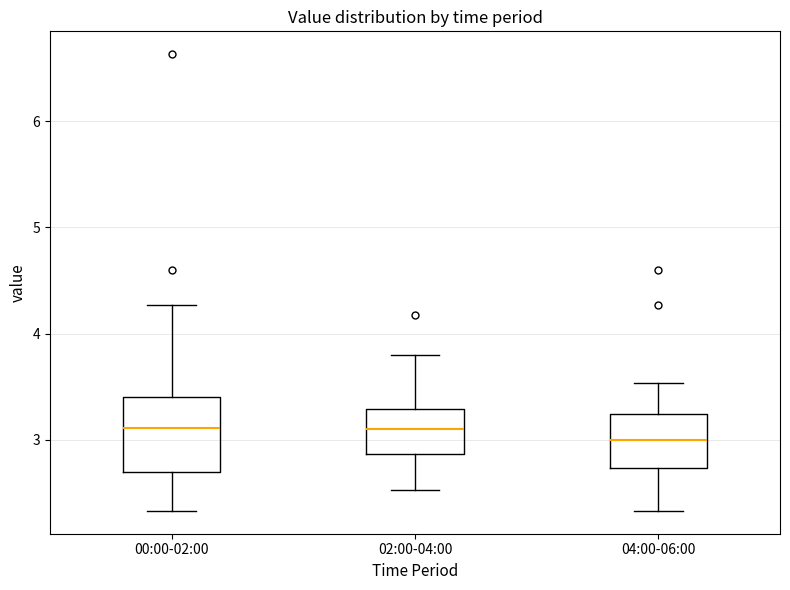

Reading left to right, transcribe this box plot: for each box, give where its median line is, the range the box spans, and where its two whiskers end, as read against the y-axis. The values are not printed on the chart, so give them approximately, as read against the axis.

00:00-02:00: median 3.1, box 2.7 to 3.4, whiskers 2.3 to 4.3
02:00-04:00: median 3.1, box 2.9 to 3.3, whiskers 2.5 to 3.8
04:00-06:00: median 3.0, box 2.7 to 3.2, whiskers 2.3 to 3.5